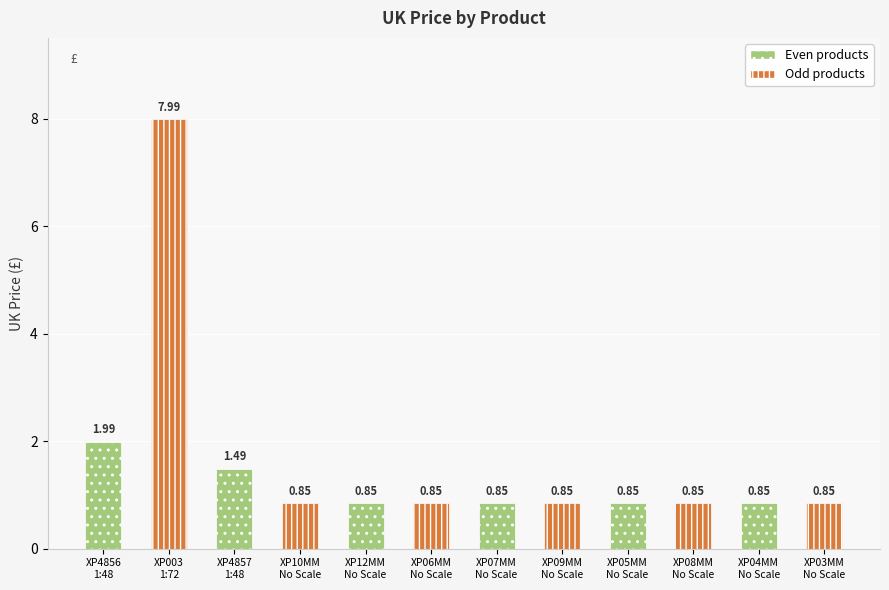

What is the minimum value shown in the chart?

0.8